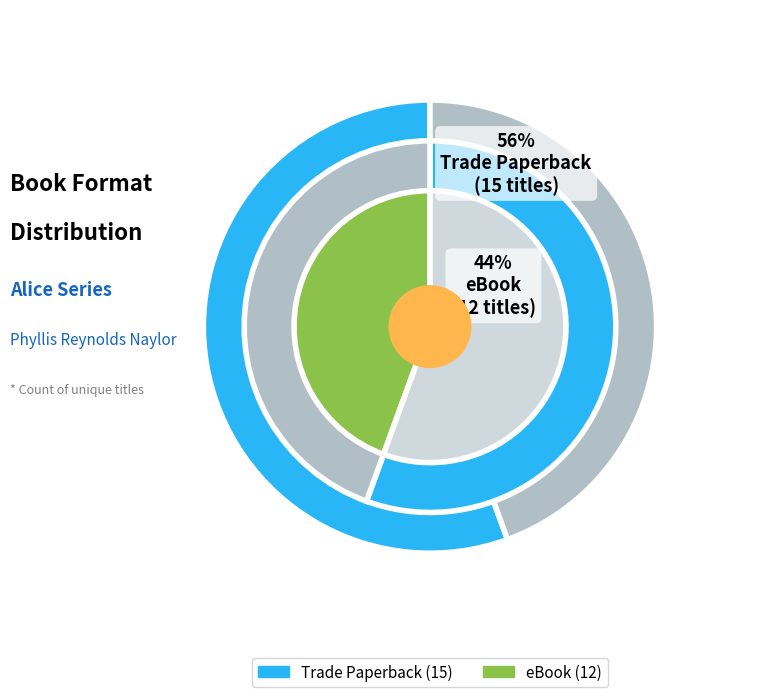

Is it true that eBook is 55% of the pie?

False